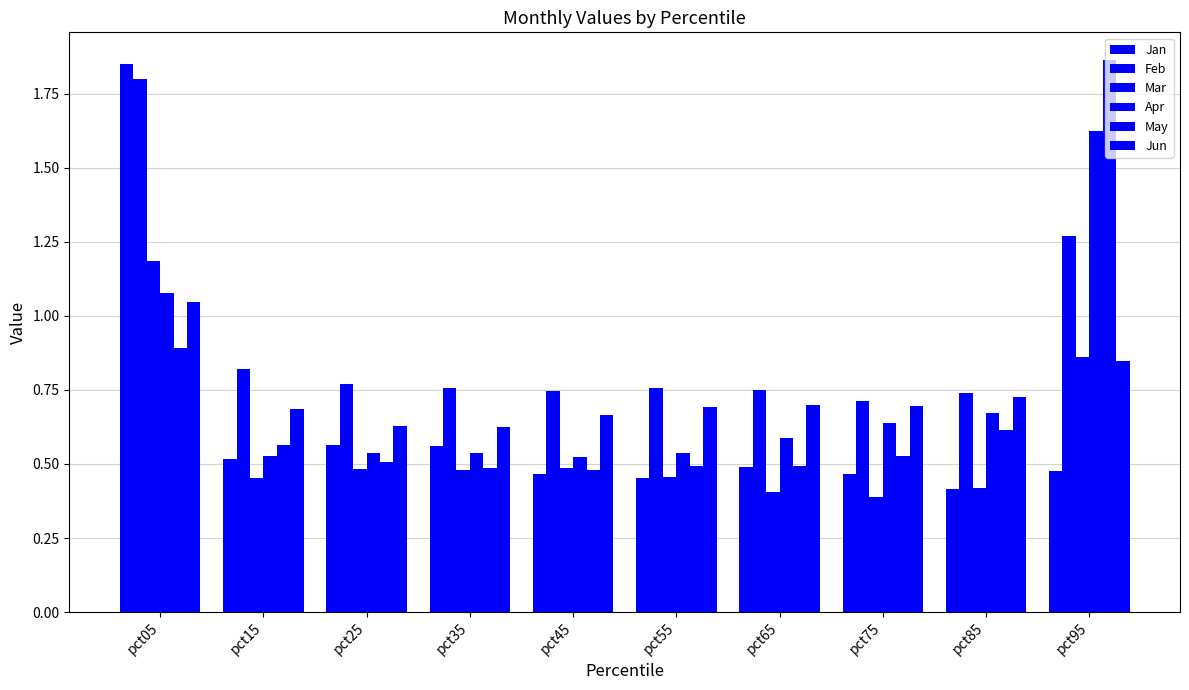

How many distinct data groups are displayed?

6